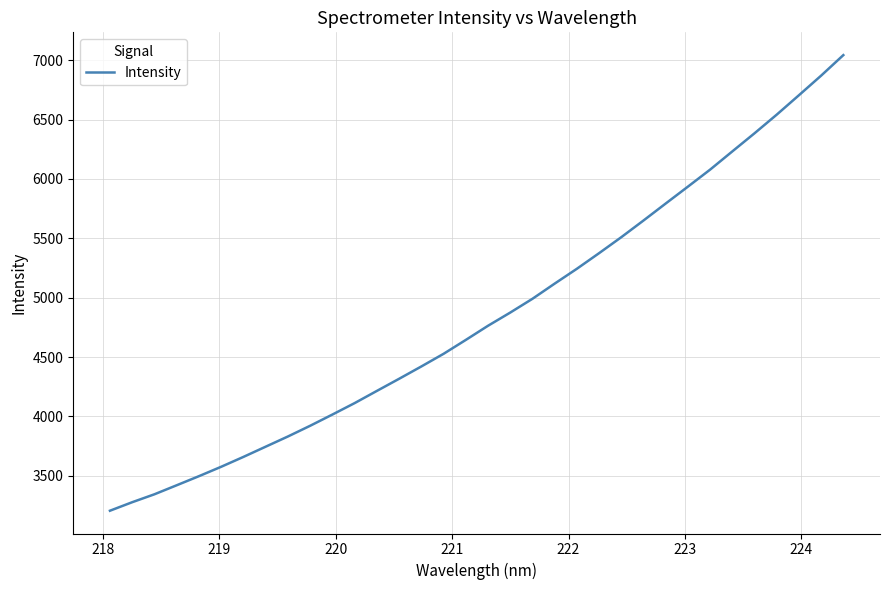

What is the greatest value displayed?

7042.5